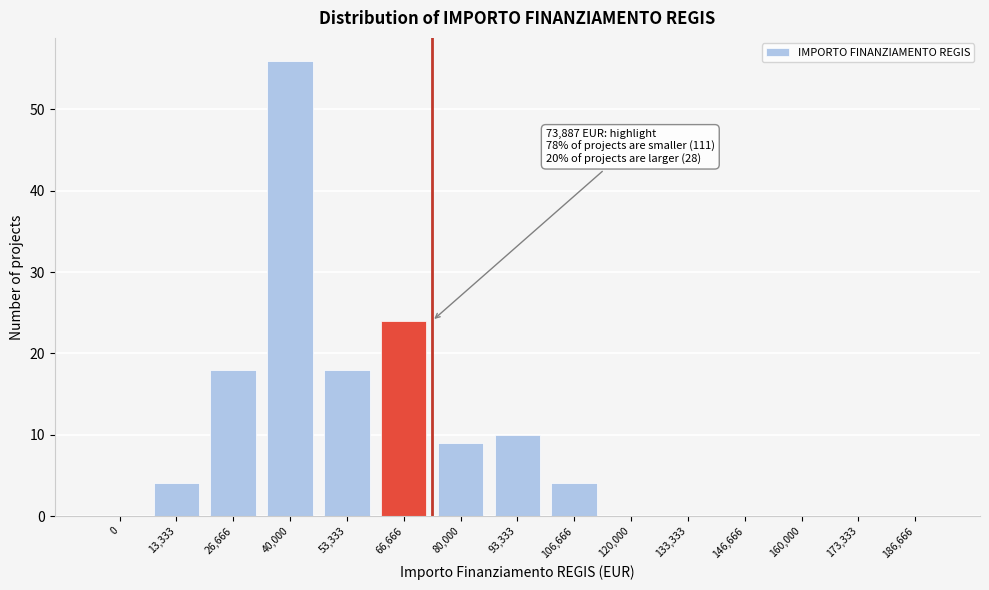

Reading left to right, extract all data points from this chart.

0=0	13,333=4	26,666=18	40,000=56	53,333=18	66,666=24	80,000=9	93,333=10	106,666=4	120,000=0	133,333=0	146,666=0	160,000=0	173,333=0	186,666=0